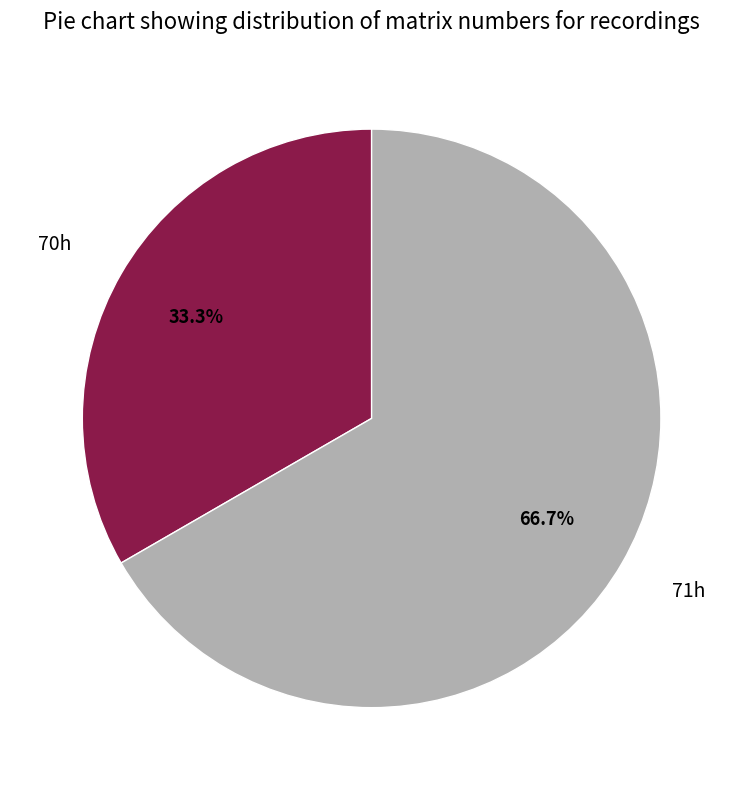

What is the ratio of the value at 70h to the value at 71h?

0.5